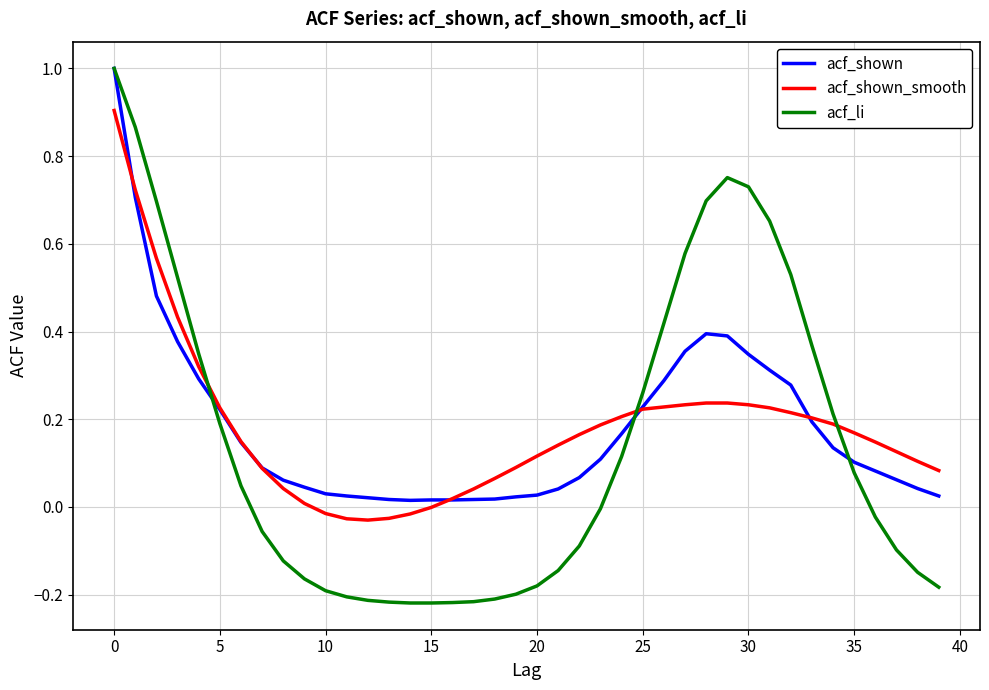

Which series has the widest spread of values?

acf_li